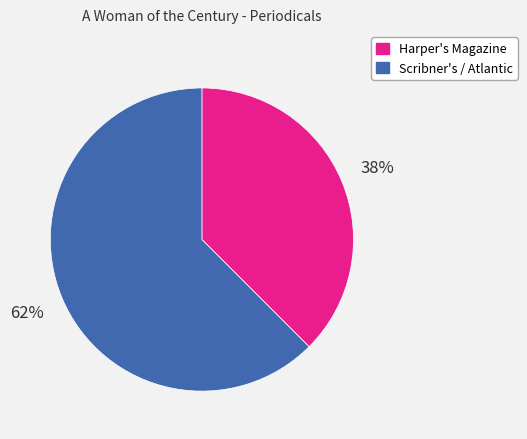

To the nearest percent, what is the combined percentage of Scribner's / Atlantic and Harper's Magazine?

100%